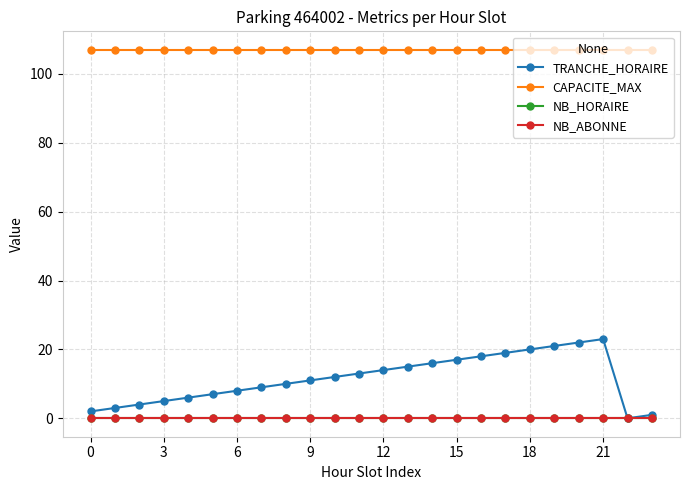

Count the number of data series in this chart.

4